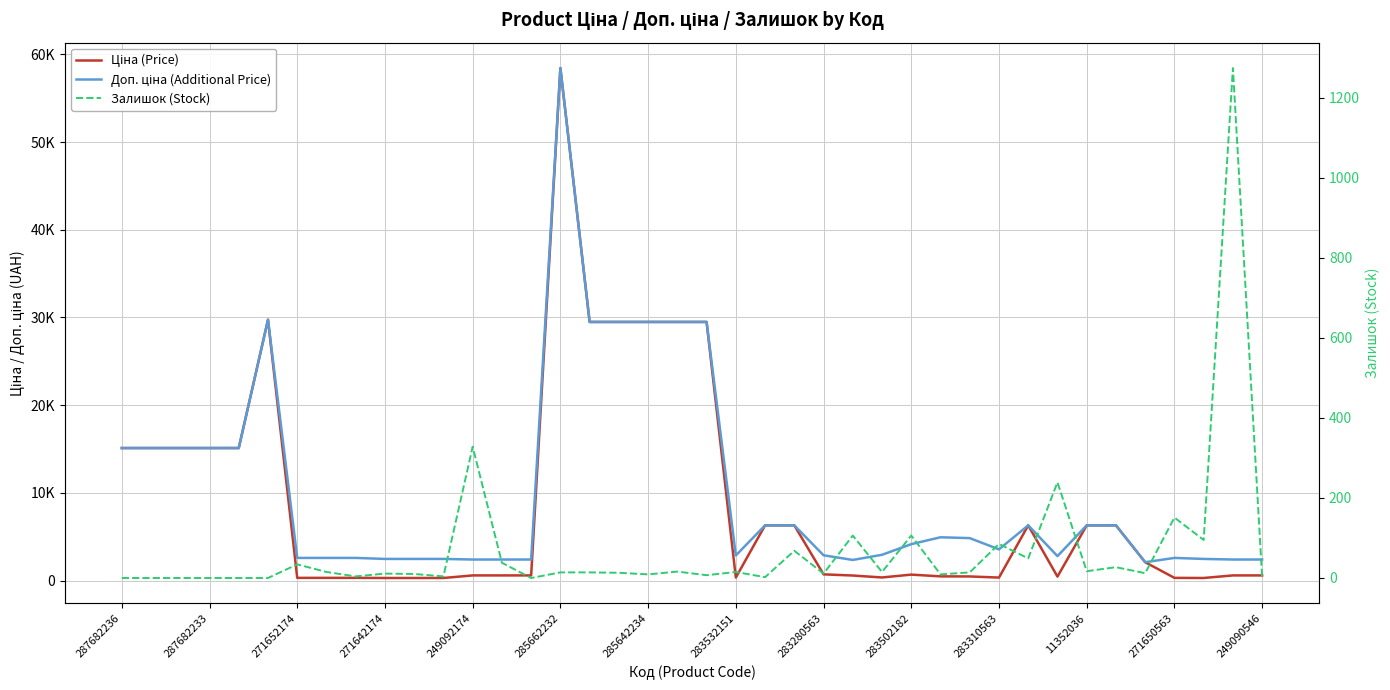

Which series has the largest total across all categories?

Доп. ціна (Additional Price)